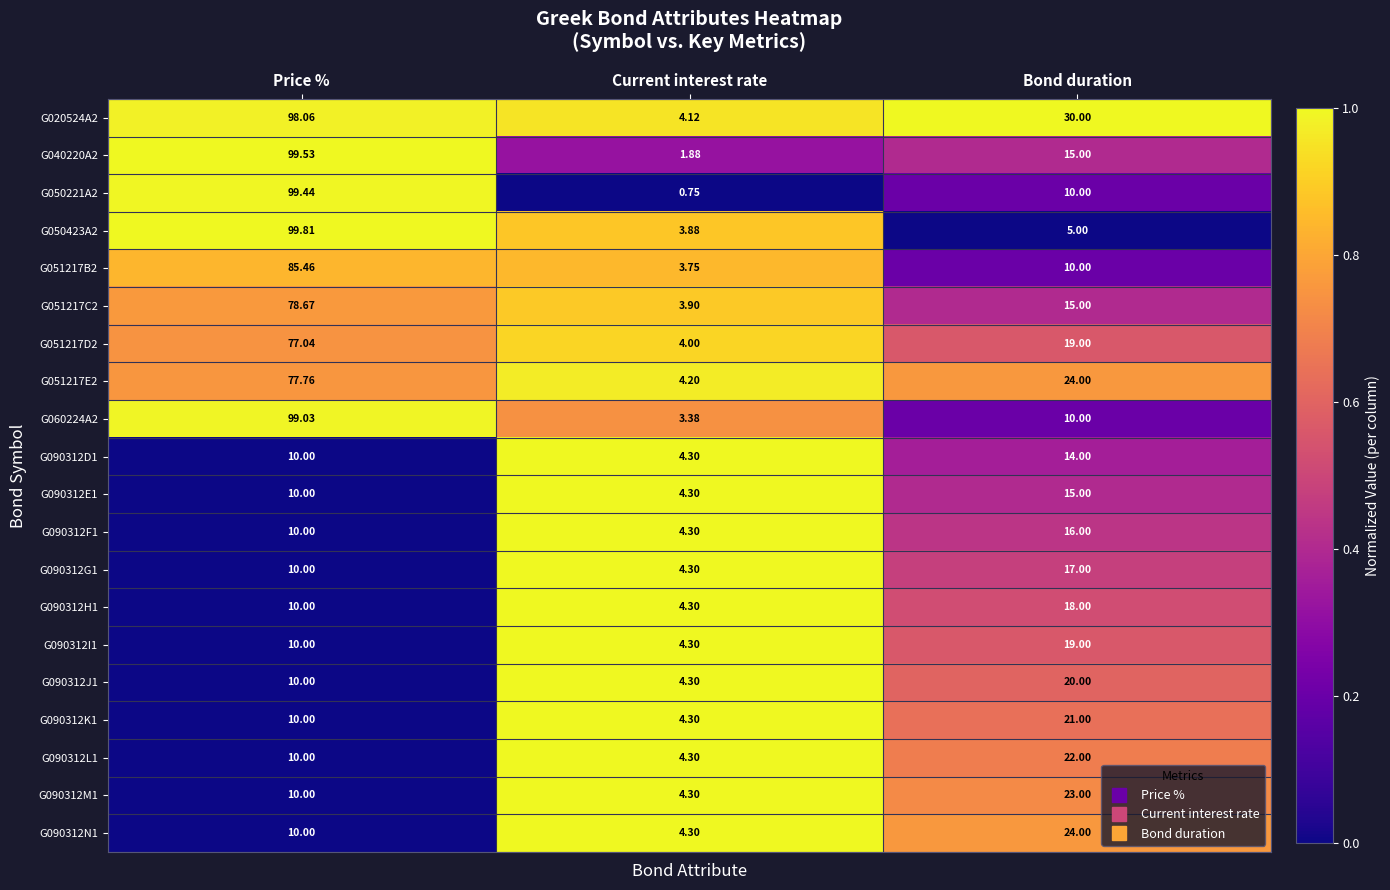

At which category does the chart reach its peak across all series?

Price %